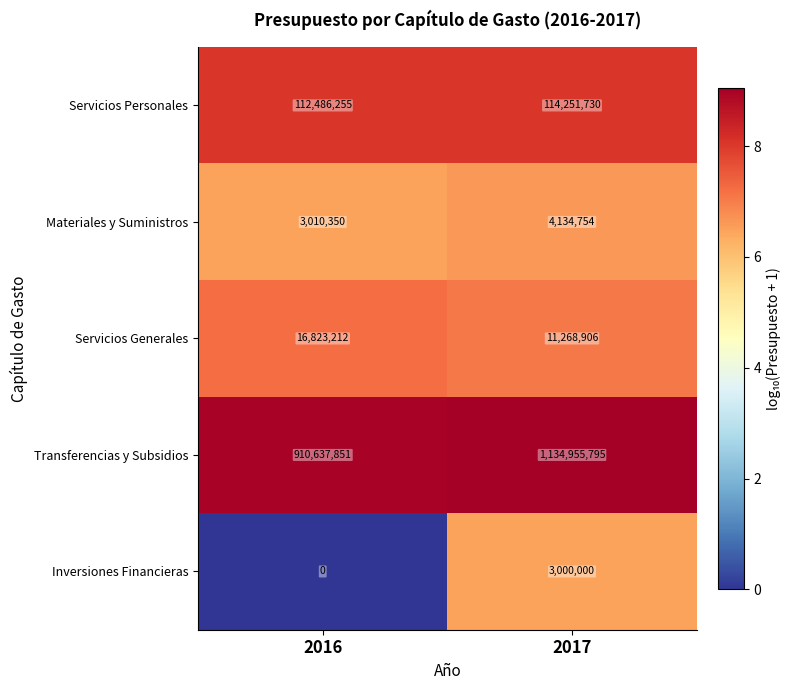

Reading right to left, what are all the values shown in this chart?

Servicios Personales: 114251730	112486255
Materiales y Suministros: 4134754	3010350
Servicios Generales: 11268906	16823212
Transferencias y Subsidios: 1134955795	910637851
Inversiones Financieras: 3000000	0